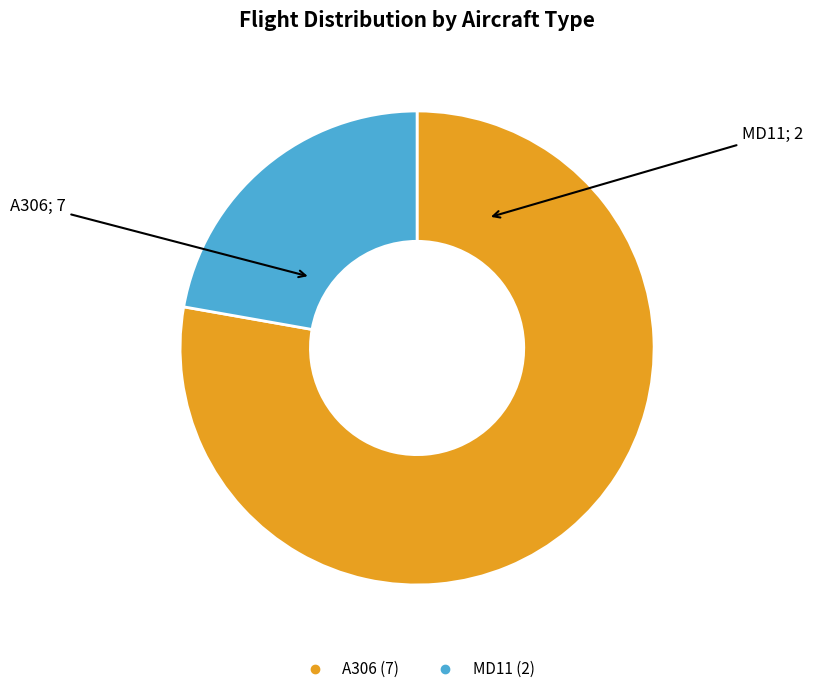

Does any single category account for the majority?

Yes